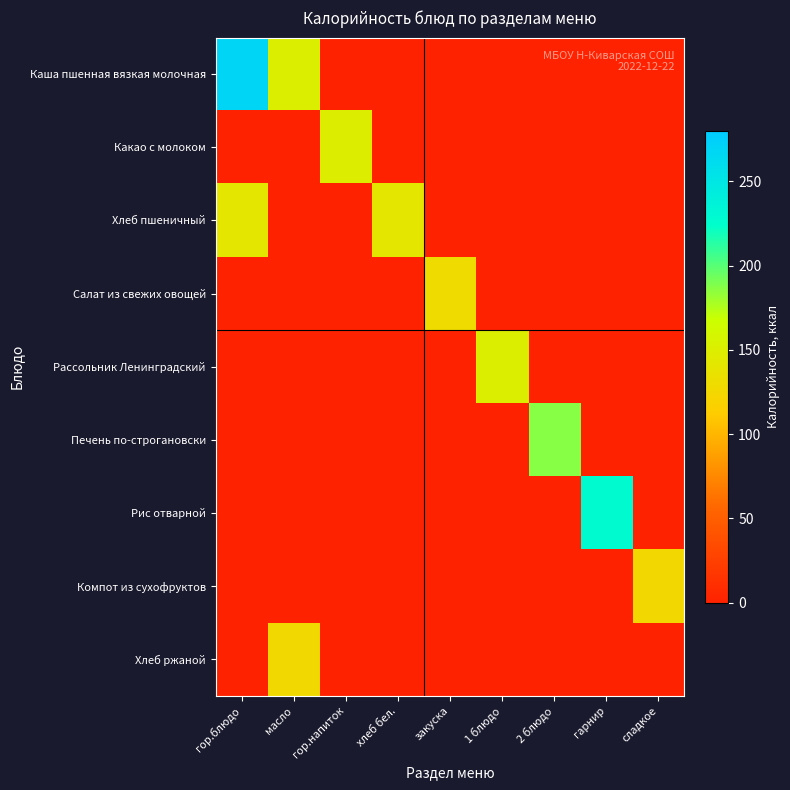

Which category has the lowest value across all series?

гор.напиток